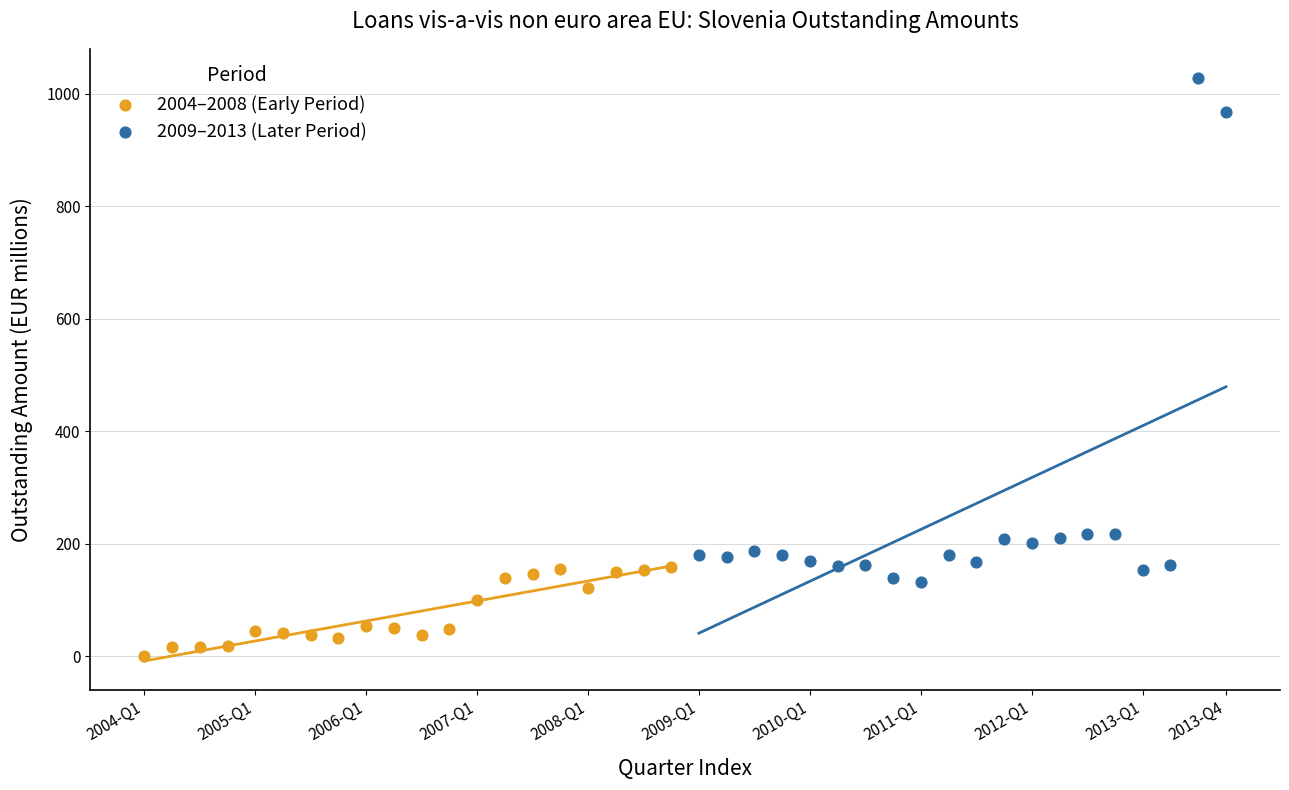

Which series reaches the minimum Y coordinate?

2004–2008 (Early Period)